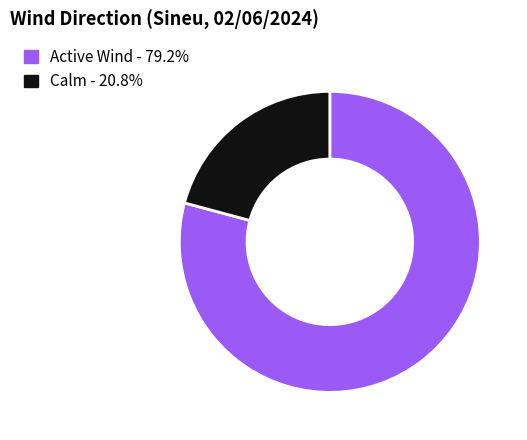

Is there a majority slice in this chart?

Yes